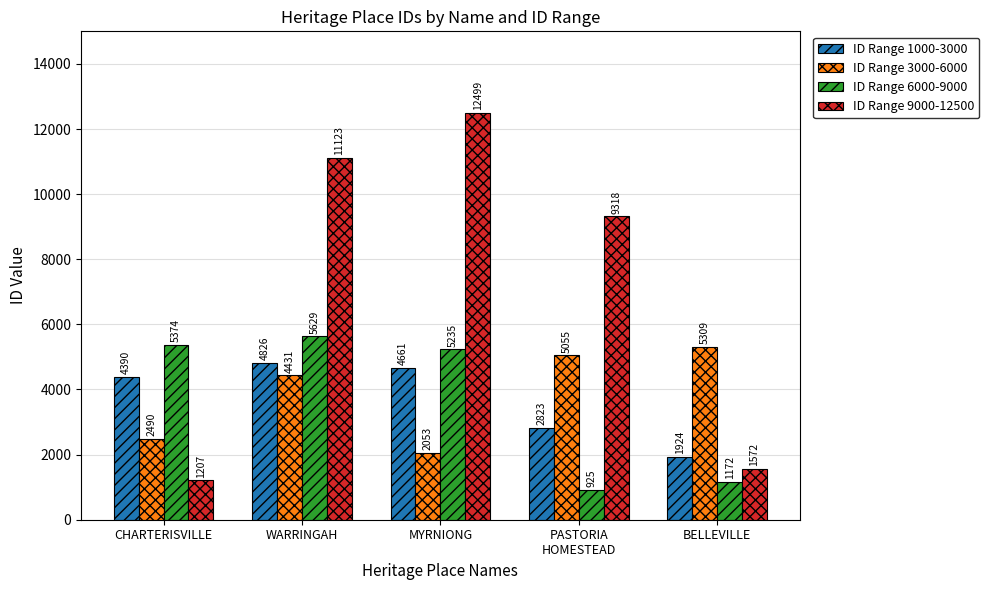

Where is ID Range 6000-9000 nearest to the value 3277?

MYRNIONG